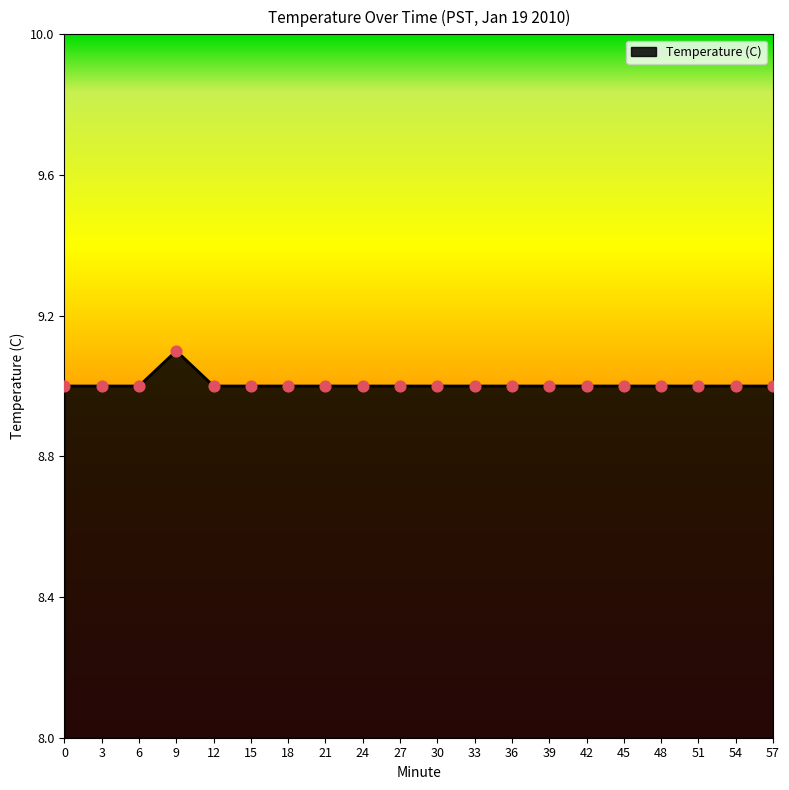

Approximately how many times larger is the value at 0 compared to 51?

1.0